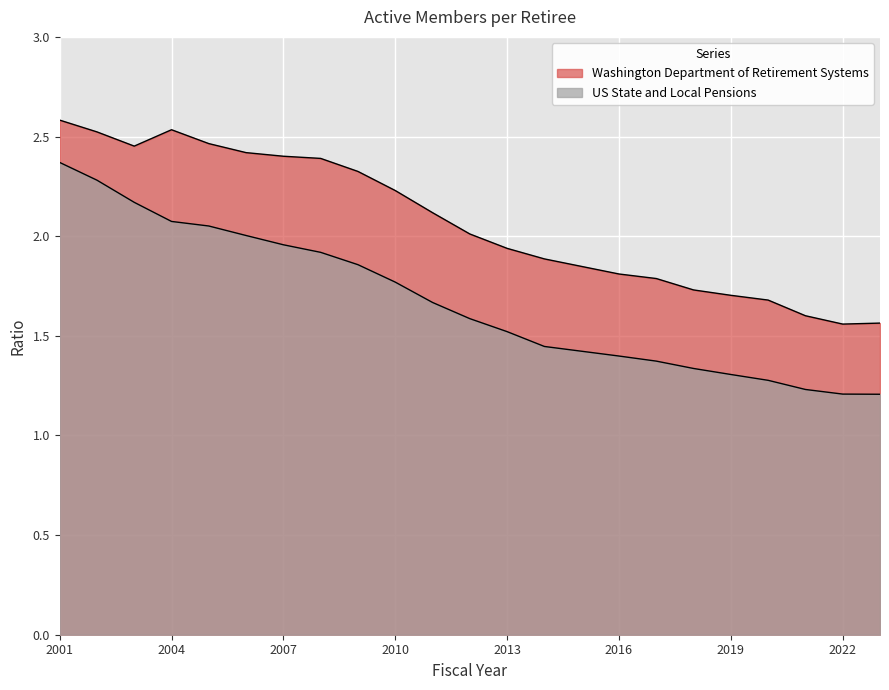

Reading right to left, list all the values displayed in this chart.

Washington Department of Retirement Systems: 2023=1.6	2022=1.6	2021=1.6	2020=1.7	2019=1.7	2018=1.7	2017=1.8	2016=1.8	2014=1.9	2013=1.9	2012=2.0	2011=2.1	2010=2.2	2009=2.3	2008=2.4	2007=2.4	2006=2.4	2005=2.5	2004=2.5	2003=2.5	2002=2.5	2001=2.6
US State and Local Pensions: 2023=1.2	2022=1.2	2021=1.2	2020=1.3	2019=1.3	2018=1.3	2017=1.4	2016=1.4	2014=1.4	2013=1.5	2012=1.6	2011=1.7	2010=1.8	2009=1.9	2008=1.9	2007=2.0	2006=2.0	2005=2.1	2004=2.1	2003=2.2	2002=2.3	2001=2.4